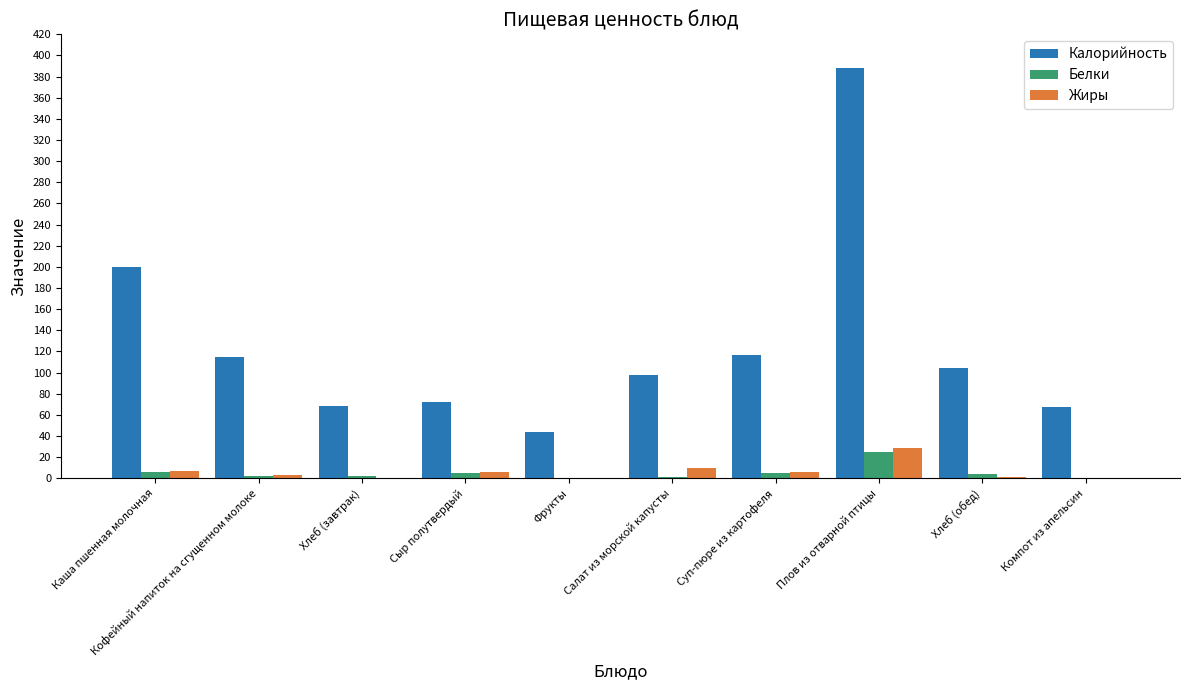

Does the chart contain stacked bars?

No